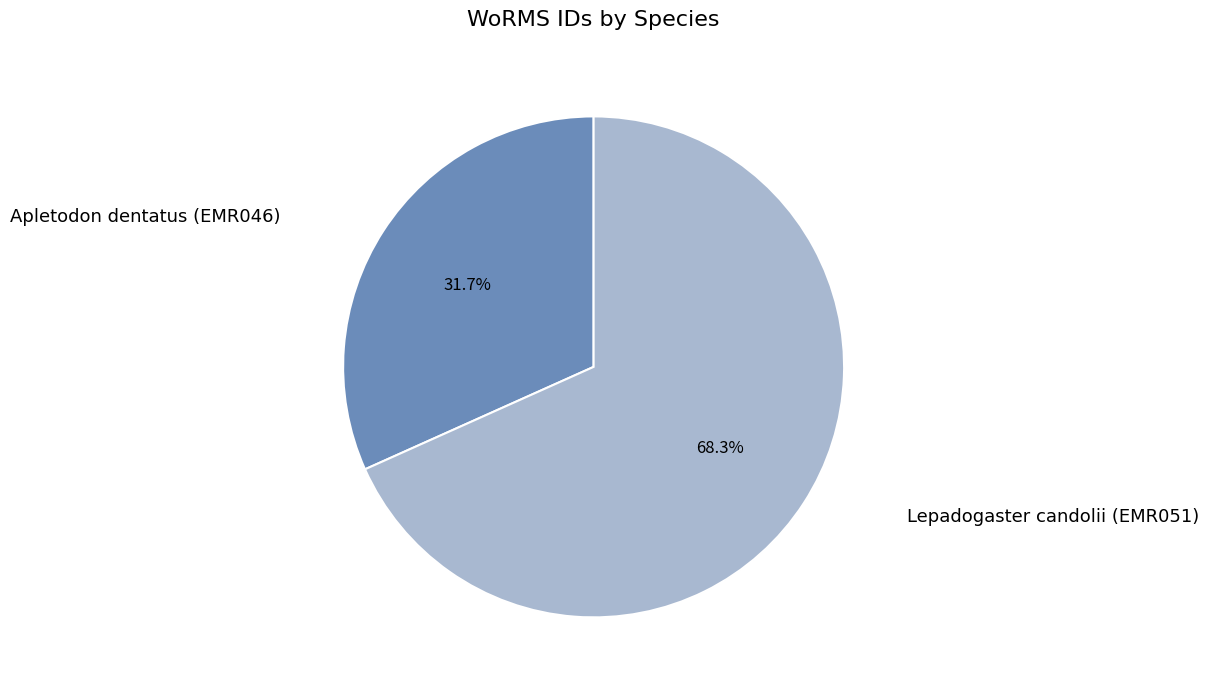

Is there a majority slice in this chart?

Yes